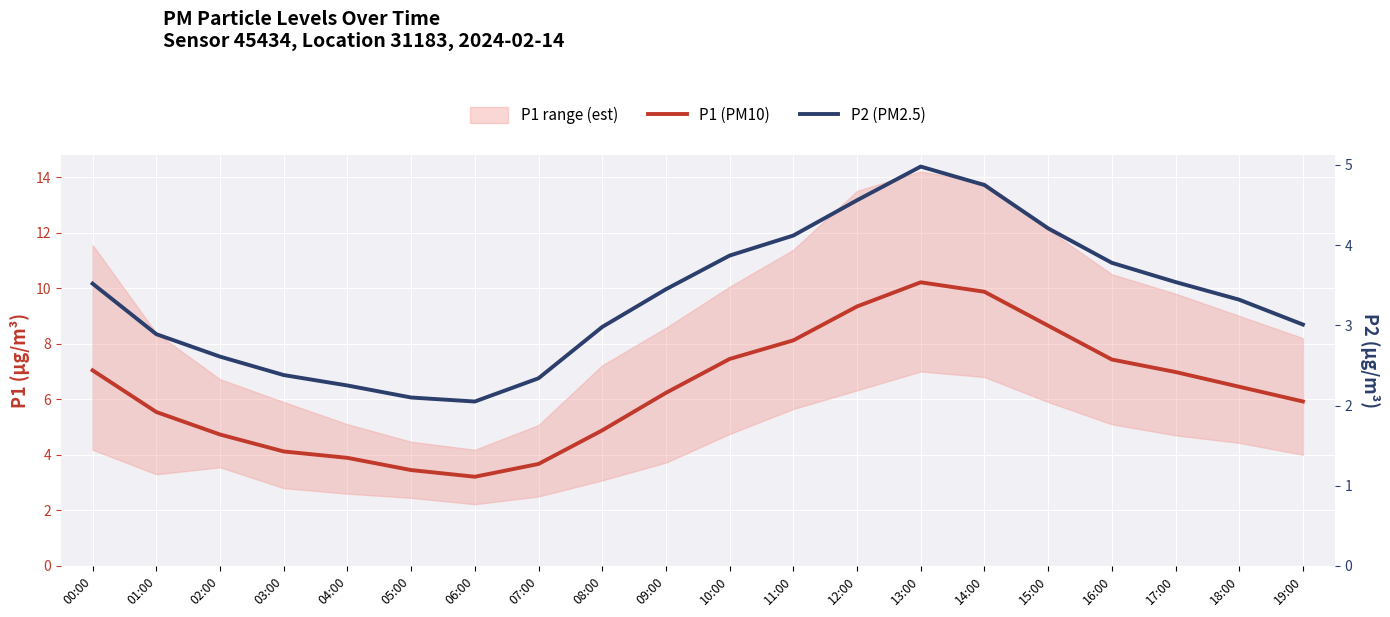

What is the label of the 20th point from the left?

19:00